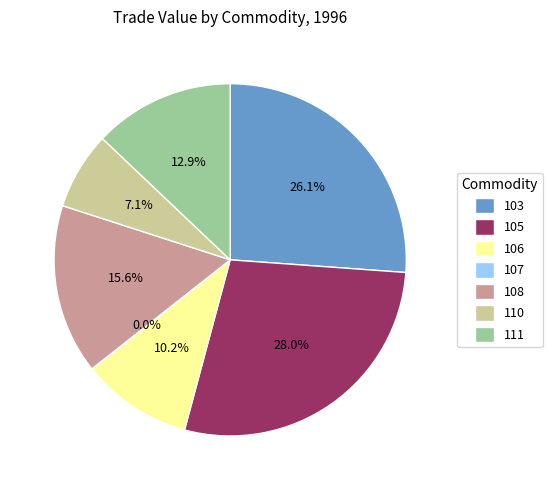

What portion of the pie excludes 111?

87.1%